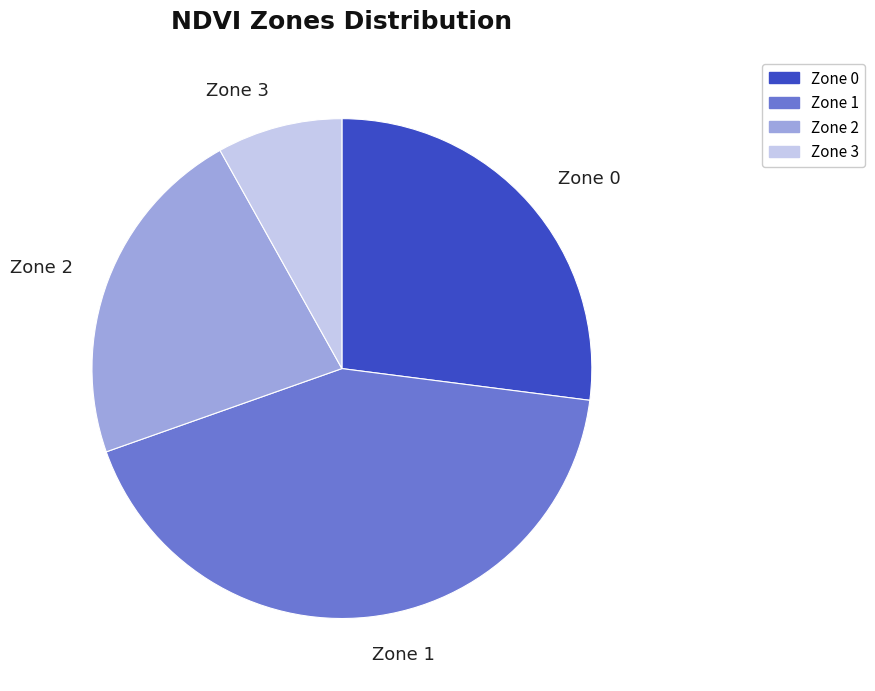

Is the sum of Zone 1 and Zone 2 greater than half?

Yes